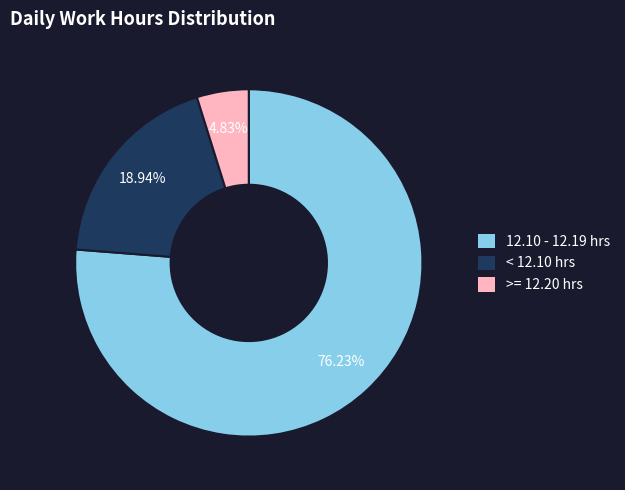

What is the smallest slice in the pie chart?

>= 12.20 hrs